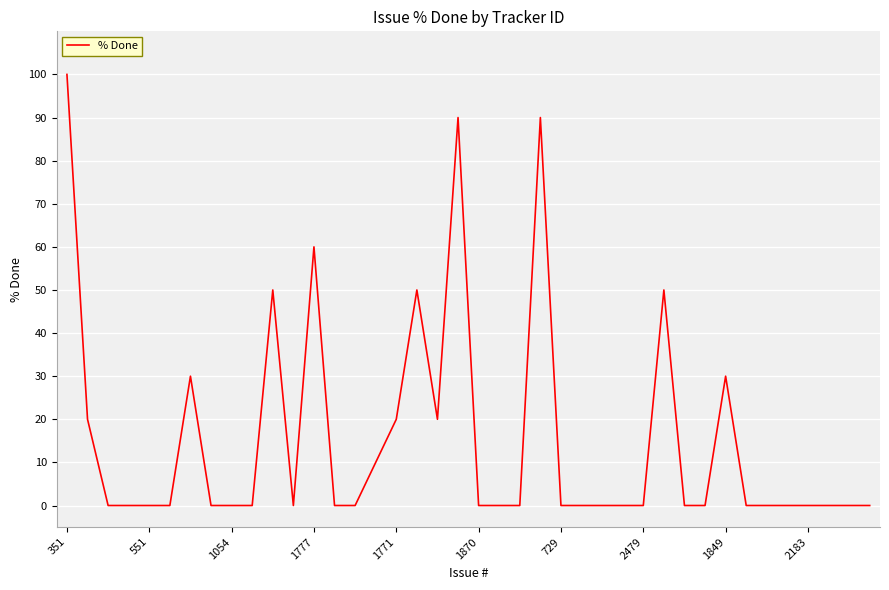

What is the greatest value displayed?

100